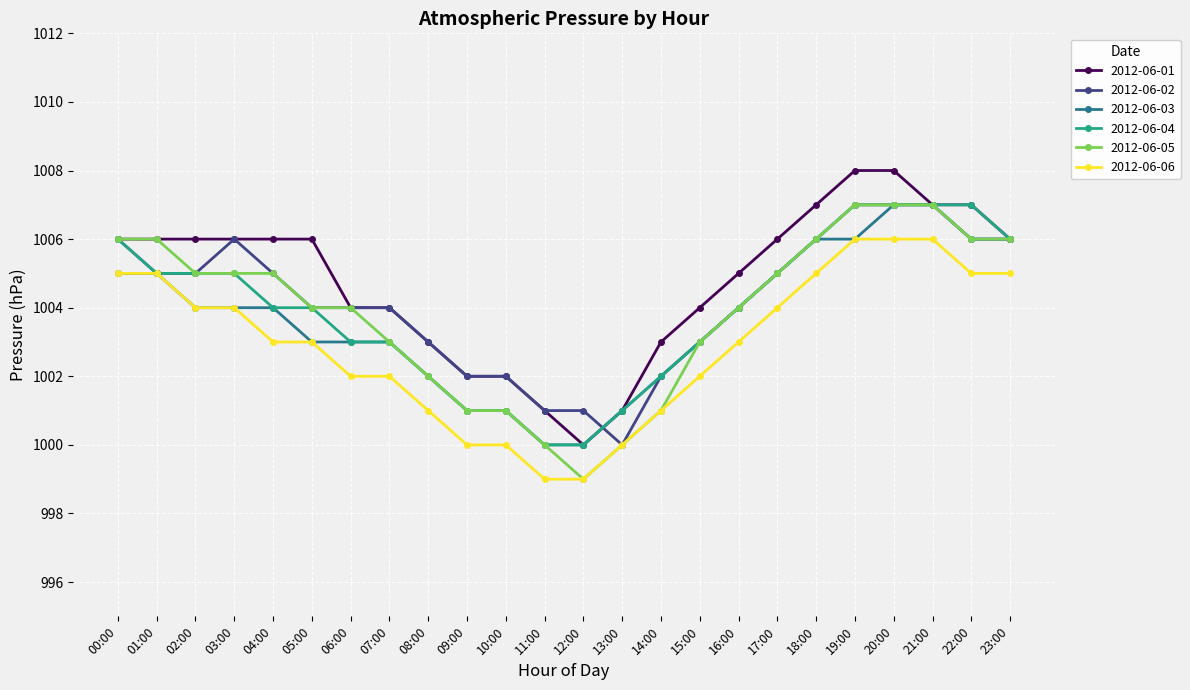

True or false: 2012-06-06 has a value of 1004 at 17:00.

True